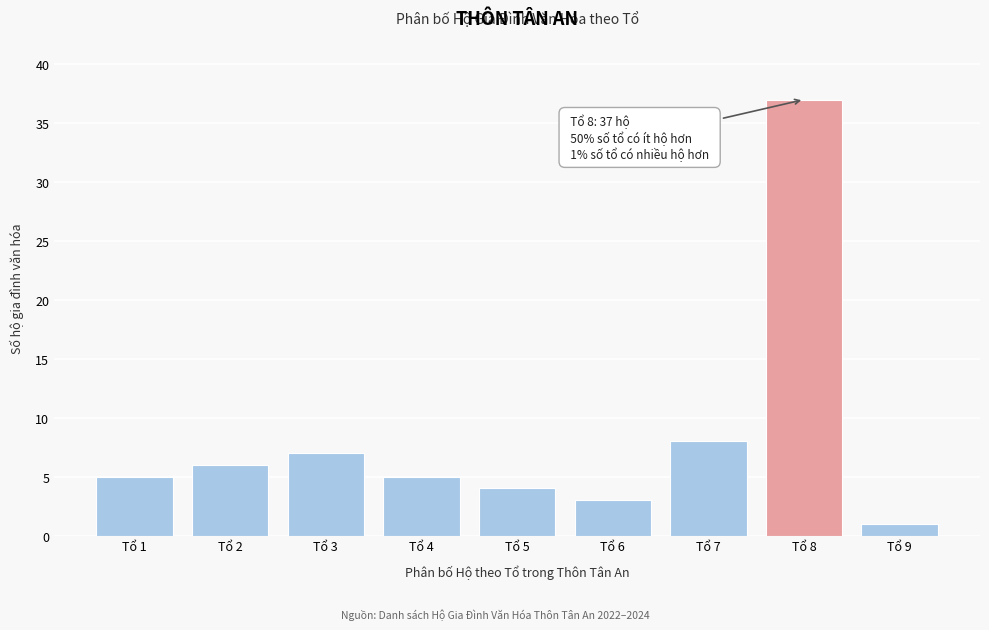

Reading right to left, extract all data points from this chart.

Tổ 9=1	Tổ 8=37	Tổ 7=8	Tổ 6=3	Tổ 5=4	Tổ 4=5	Tổ 3=7	Tổ 2=6	Tổ 1=5